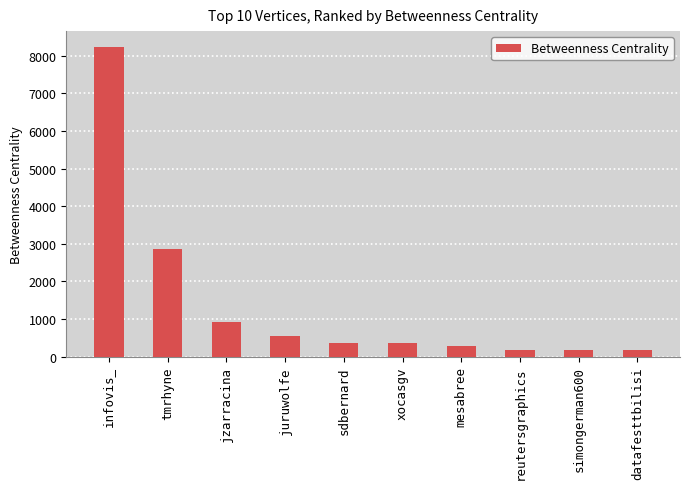

Between sdbernard and juruwolfe, which is larger?

juruwolfe